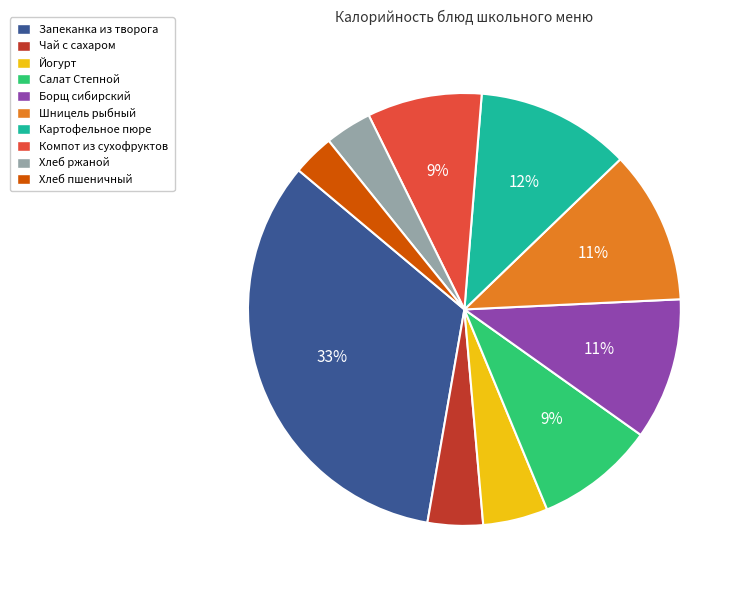

To the nearest percent, what percentage of the pie is Хлеб ржаной?

3%